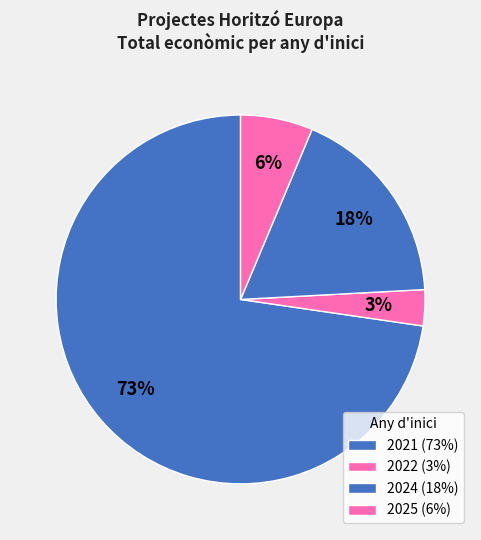

What is the majority slice?

2021